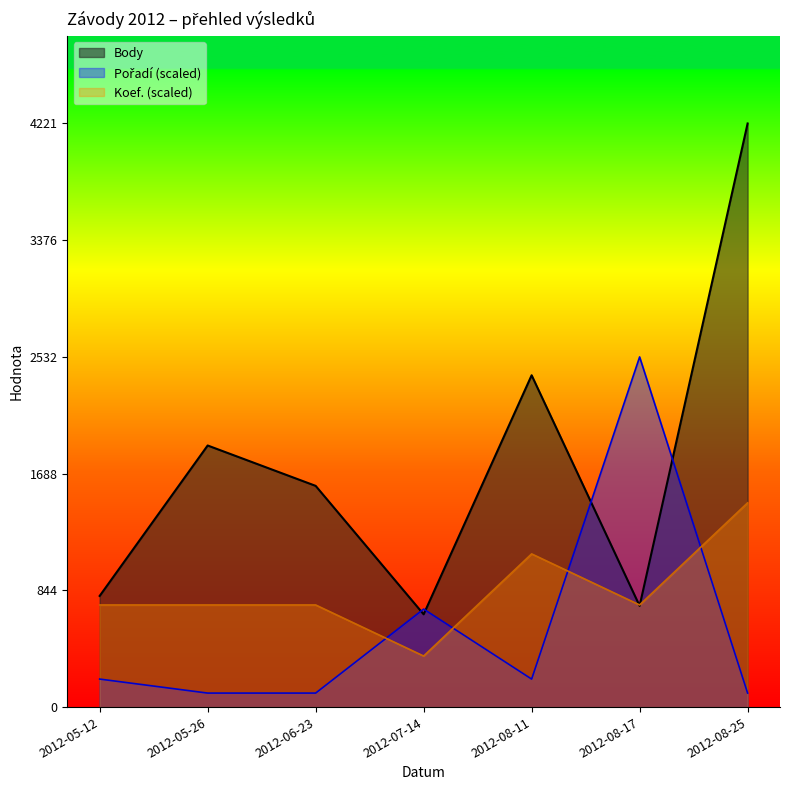

Where is Koef. nearest to the value 923?

2012-05-12